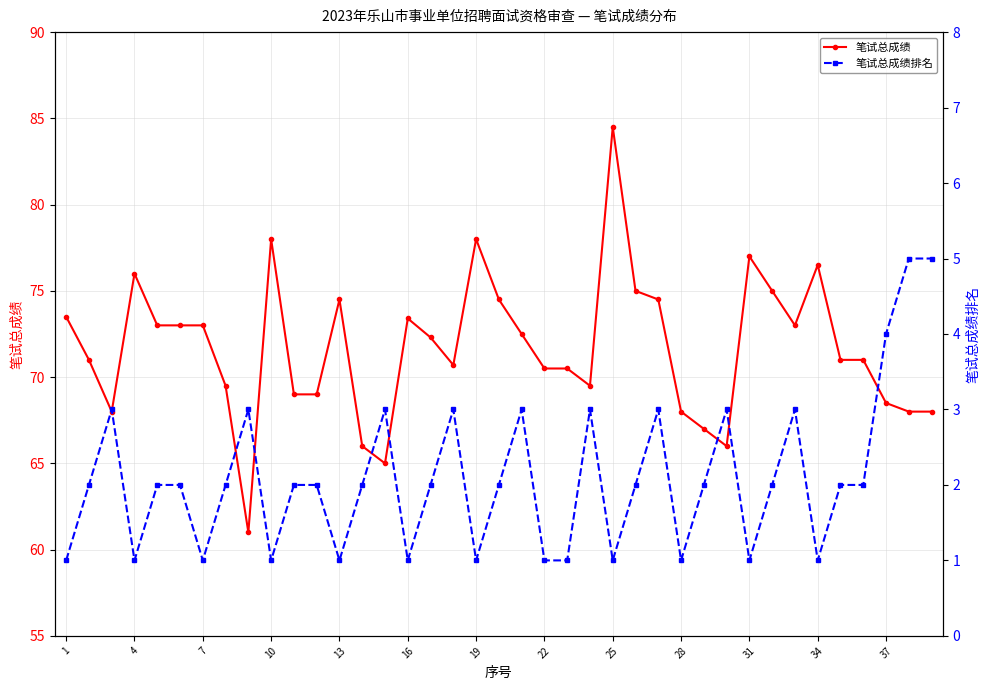

What is the spread (max minus min) of values at 34?

67.0